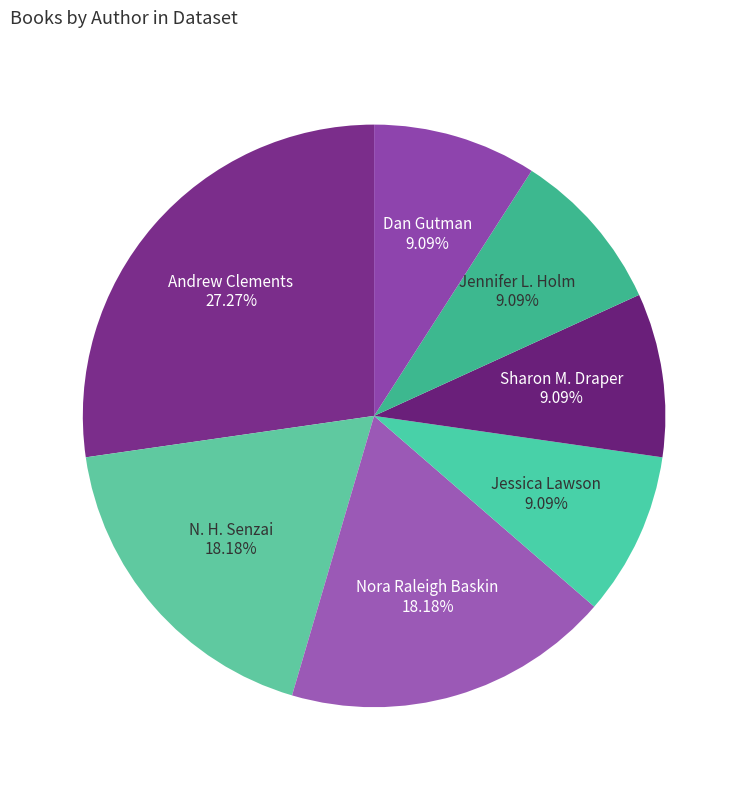

Count the number of slices in the pie.

7